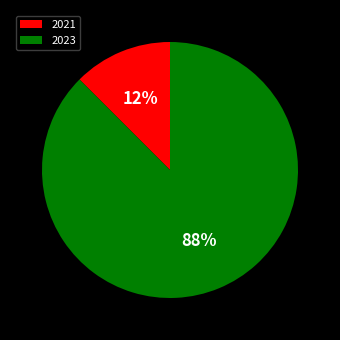

Between 2023 and 2021, which is larger?

2023